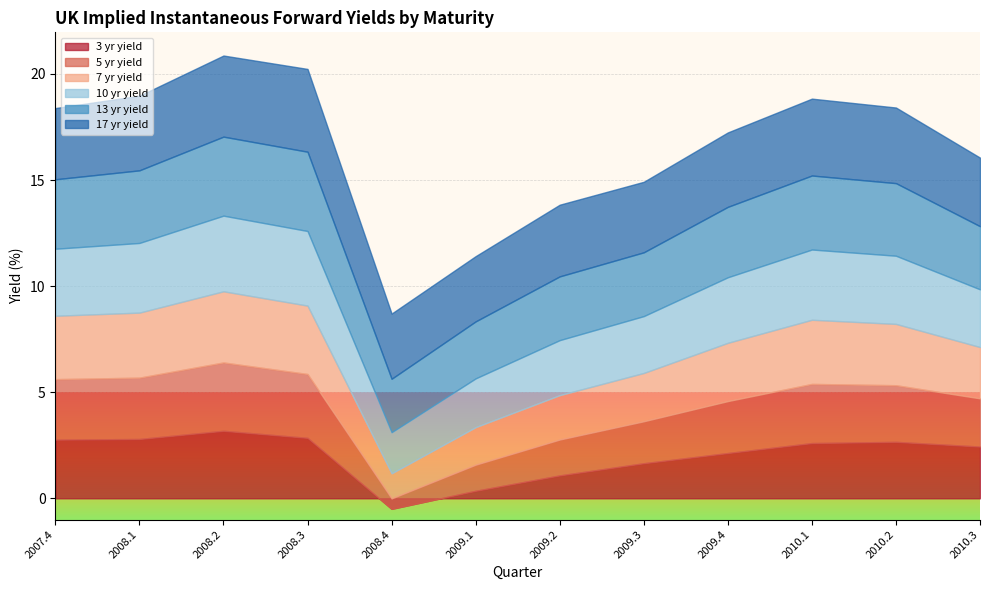

What is the minimum value for 5 yr yield?

0.5